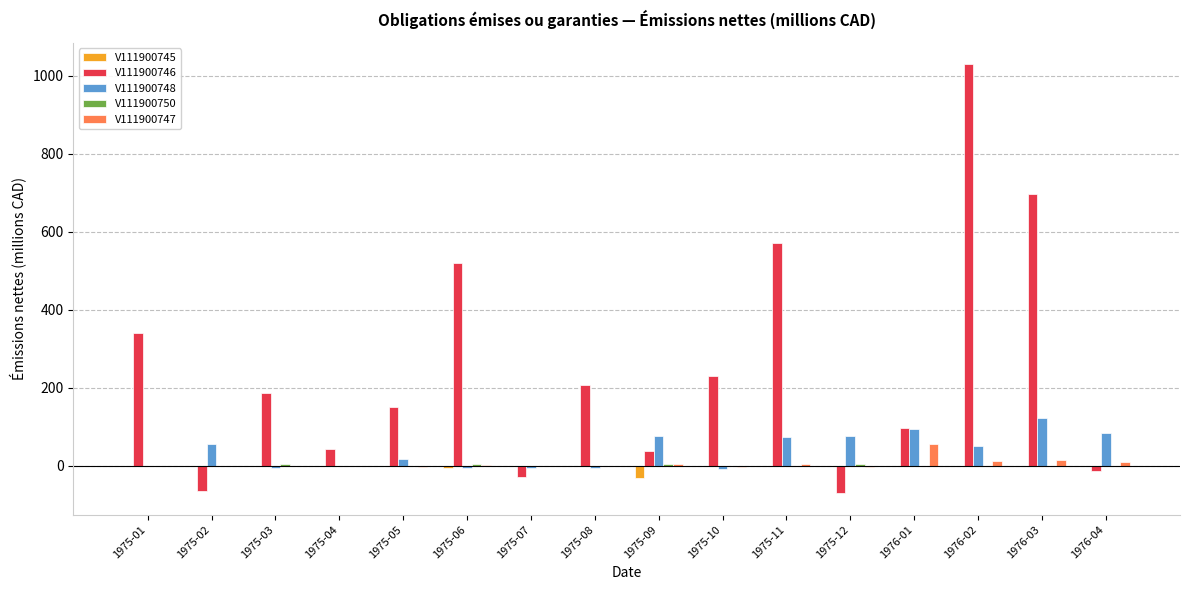

What is the sum of all V111900746 values?

3938